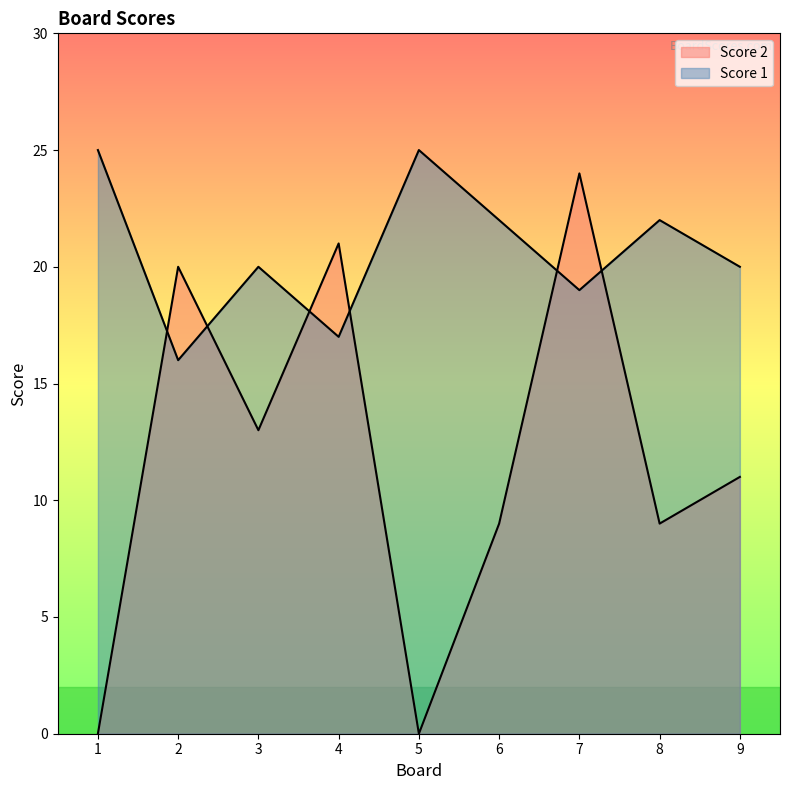

The value of Score 2 at 8 is 9. True or false?

True